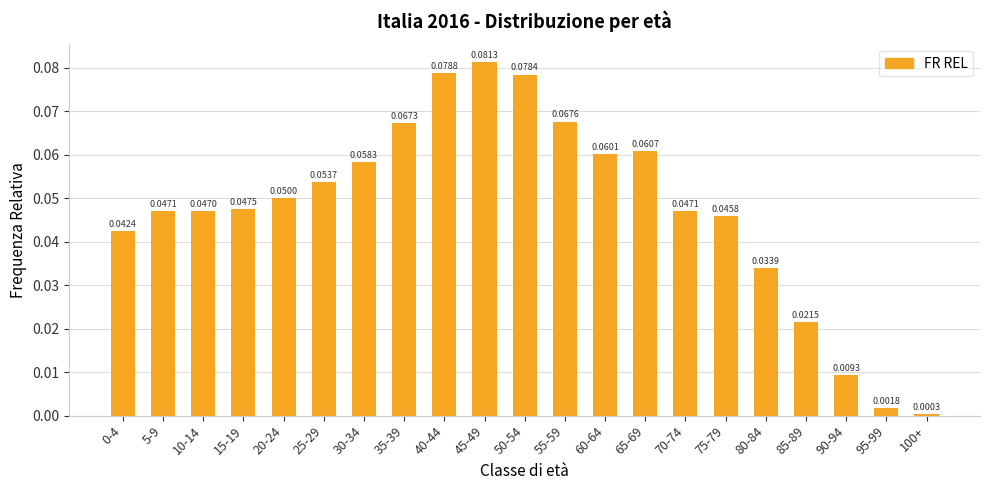

What is the sum of all values?

1.0